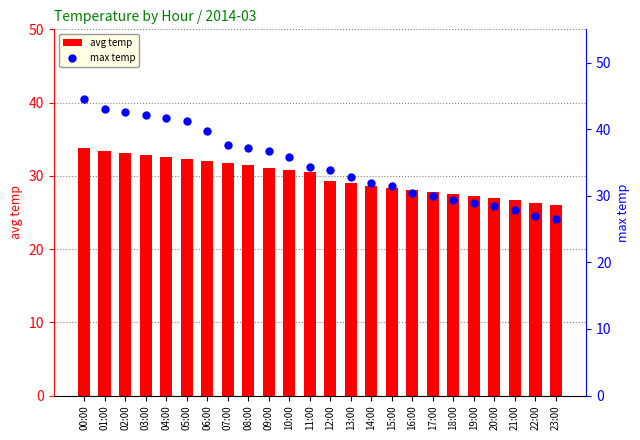

At how many categories does at least one series exceed 42?

4